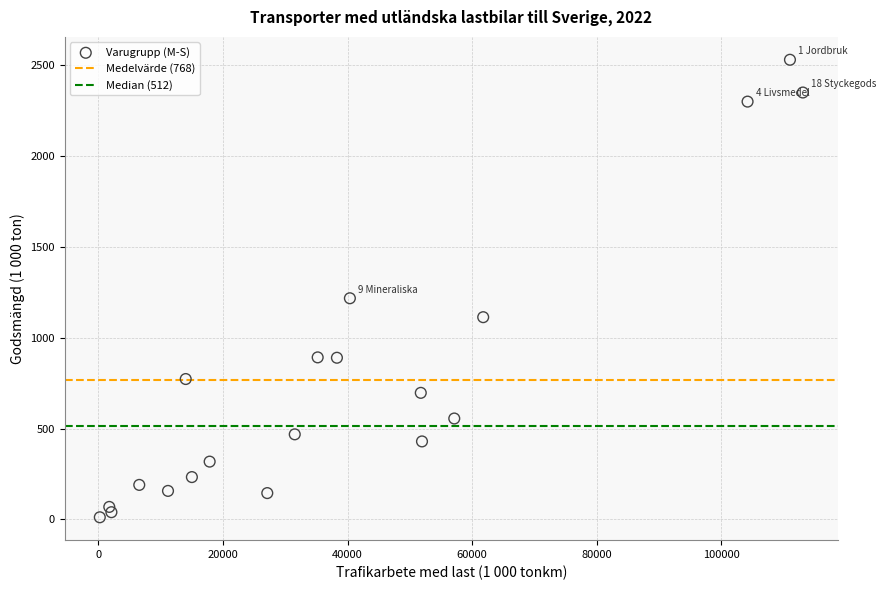

What Y value in the scatter plot is closest to 1269?

1216